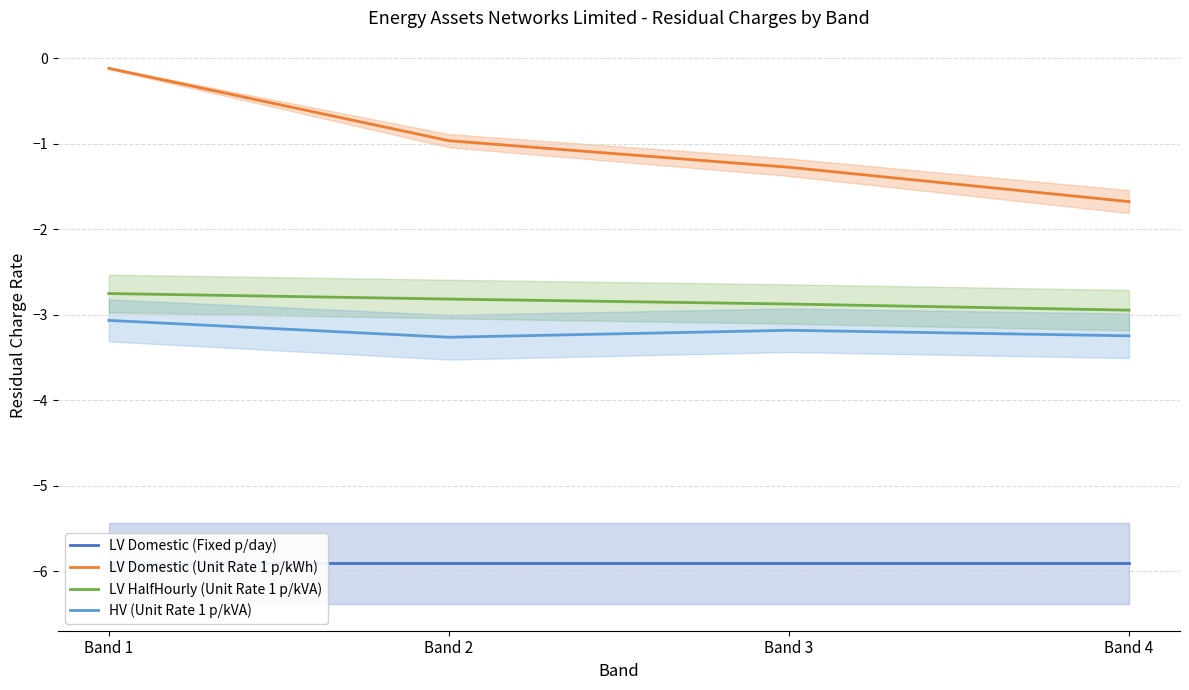

Which series has the largest range (max minus min)?

LV Domestic (Unit Rate 1 p/kWh)